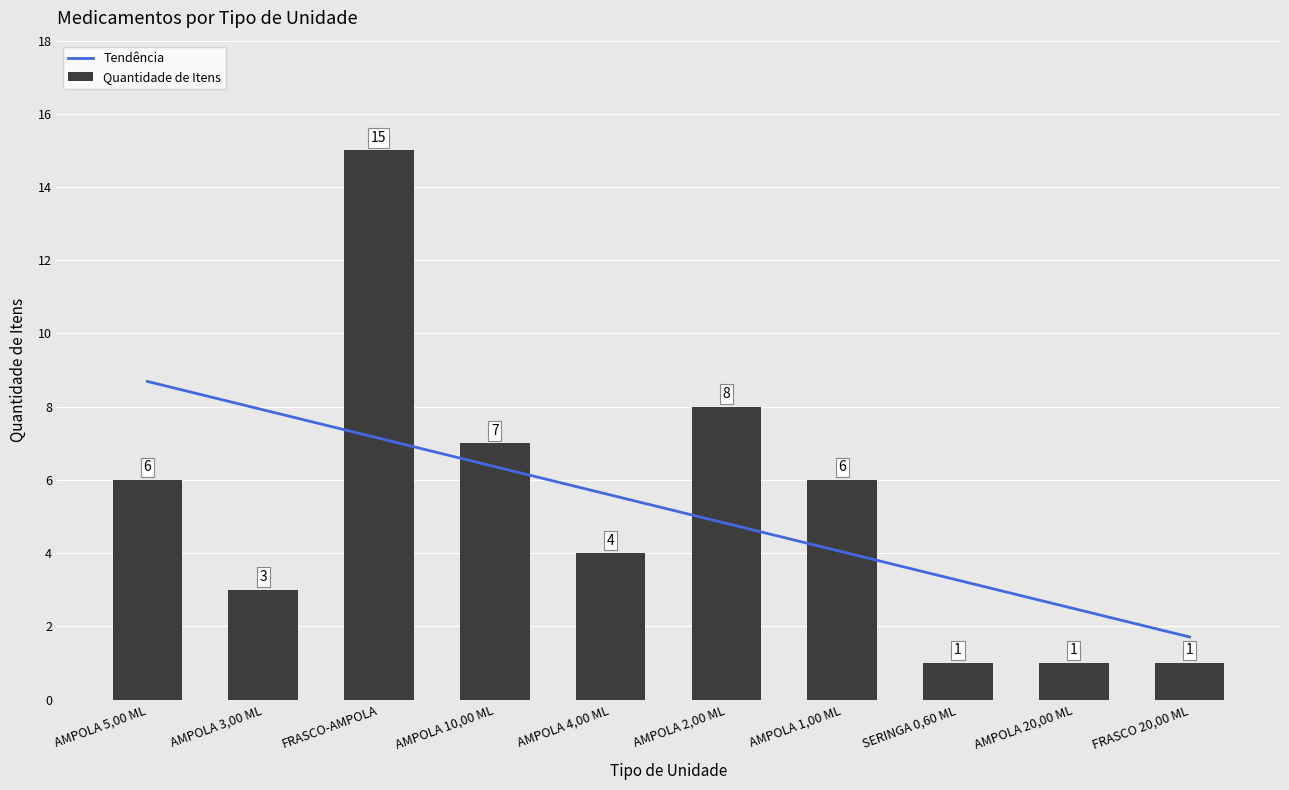

How many data points in Quantidade de Itens are less than 6?

5